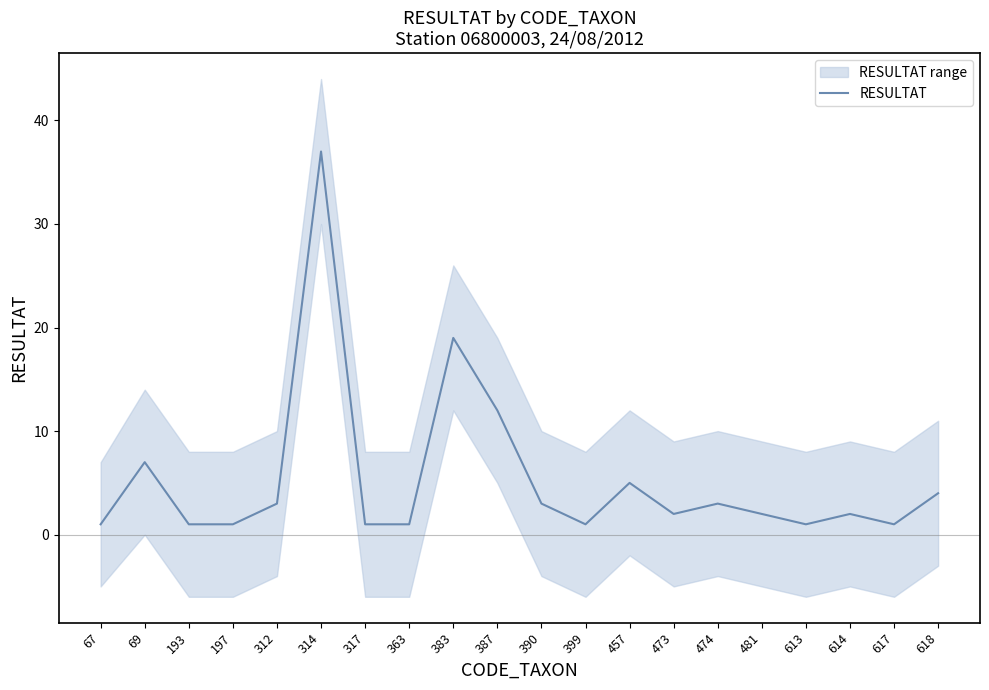

Is it true that RESULTAT equals 4 at 618?

True